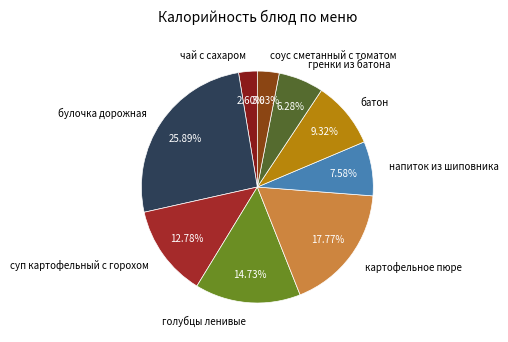

What percentage is the голубцы ленивые slice, to the nearest percent?

15%